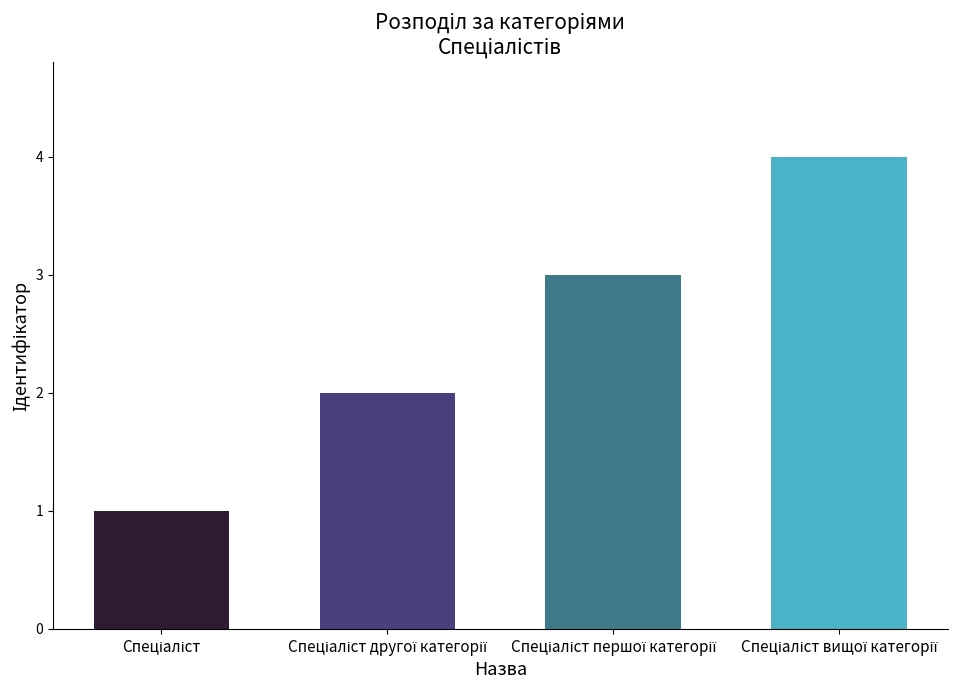

What is the difference between the maximum and minimum values?

3